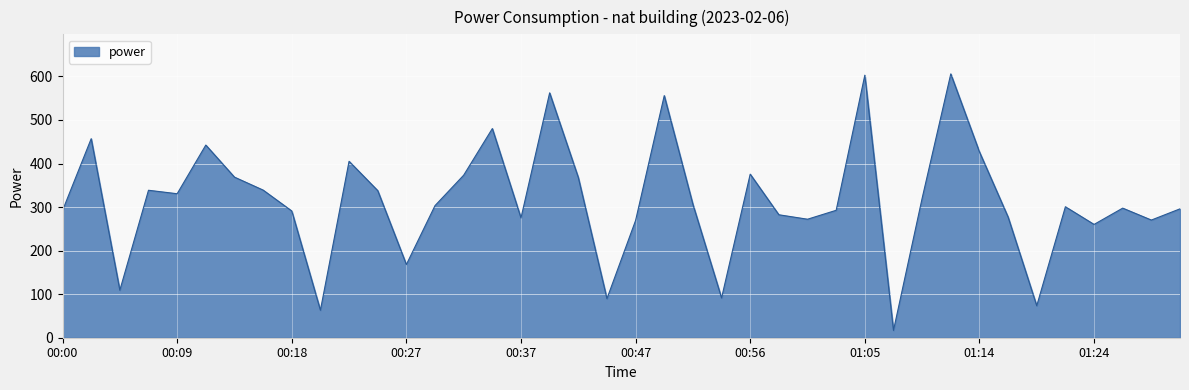

What is the smallest value displayed?

16.8